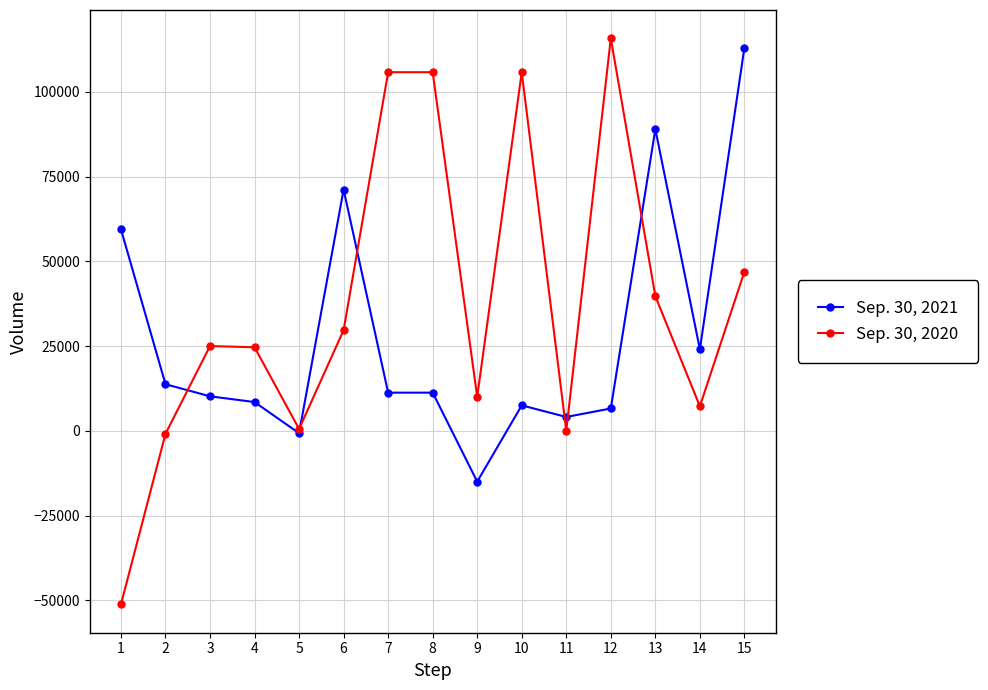

What is the highest value of the Sep. 30, 2020 series?

115764